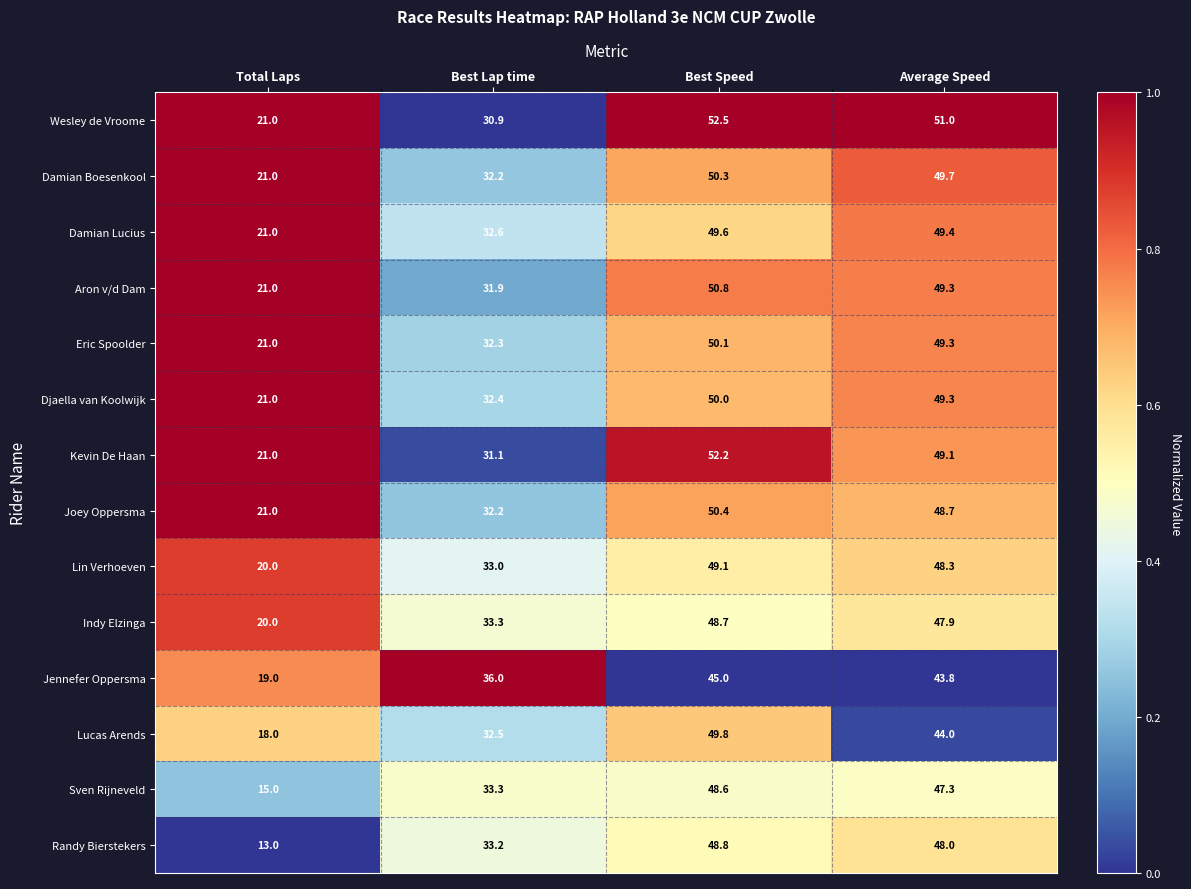

Is it true that Wesley de Vroome equals 21.0 at Total Laps?

True